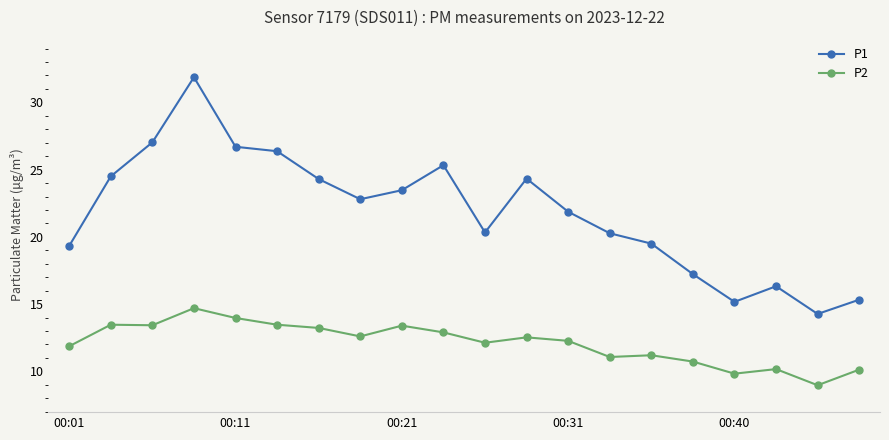

Count the number of categories in the chart.

20